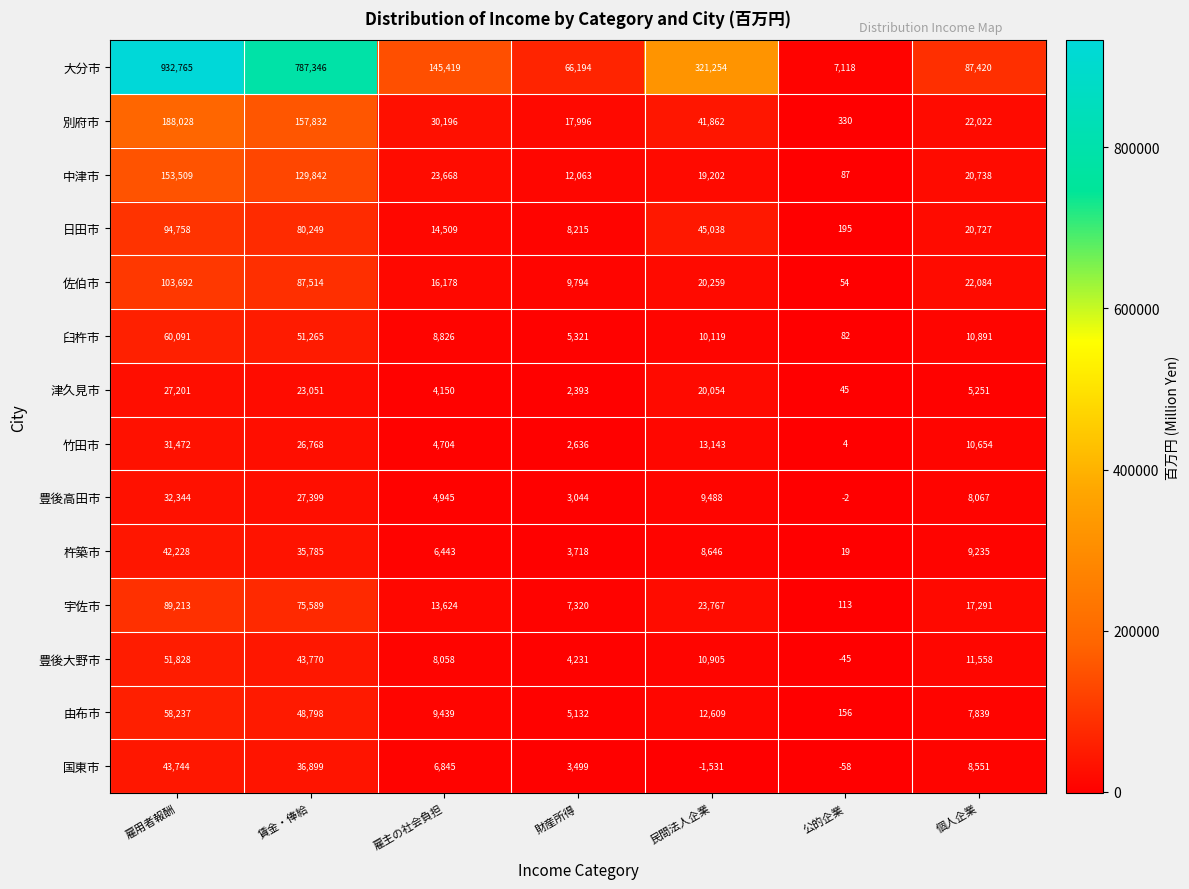

At which category is the sum across all series the highest?

雇用者報酬